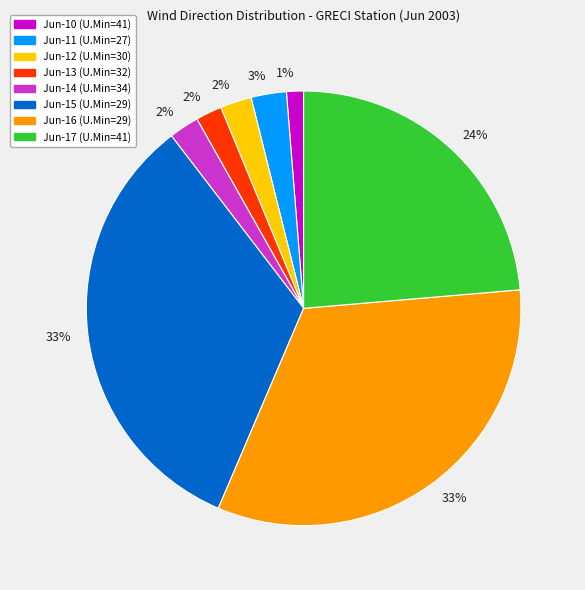

Approximately how many times larger is the value at Jun-13 (U.Min=32) compared to Jun-11 (U.Min=27)?

0.7